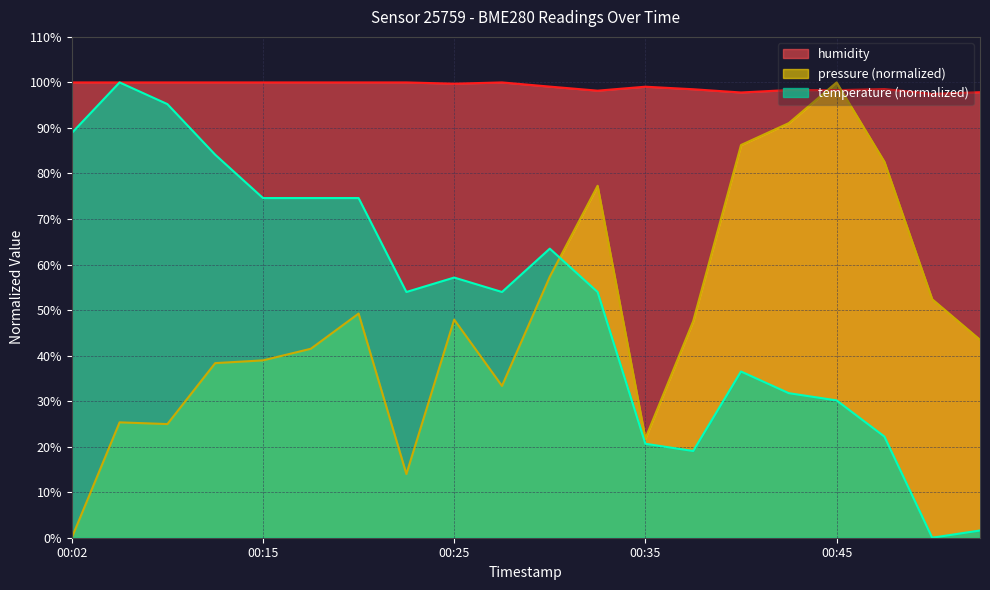

At how many categories does at least one series exceed 2?

20